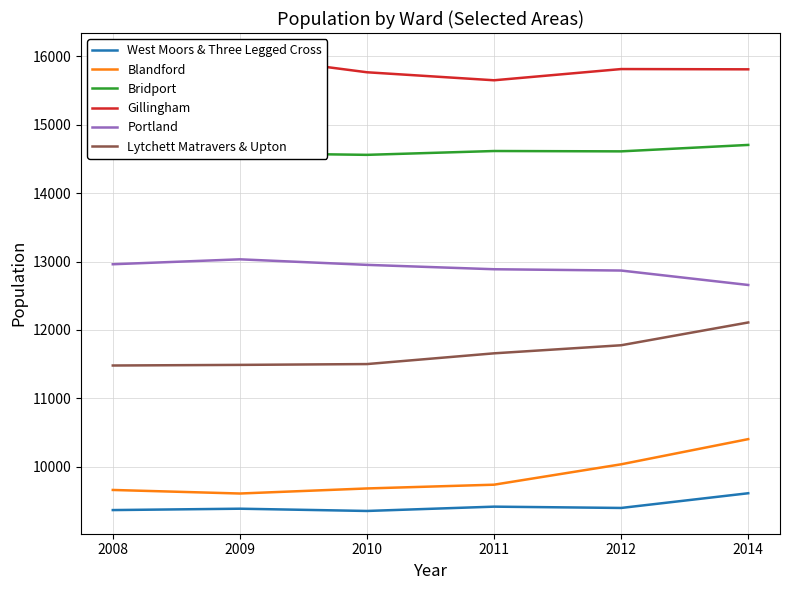

Reading left to right, list all the values displayed in this chart.

West Moors & Three Legged Cross: 2008=9368	2009=9388	2010=9355	2011=9418	2012=9399	2014=9614
Blandford: 2008=9662	2009=9610	2010=9684	2011=9739	2012=10037	2014=10405
Bridport: 2008=14702	2009=14584	2010=14560	2011=14616	2012=14611	2014=14705
Gillingham: 2008=15829	2009=16008	2010=15767	2011=15650	2012=15814	2014=15810
Portland: 2008=12961	2009=13033	2010=12952	2011=12888	2012=12869	2014=12658
Lytchett Matravers & Upton: 2008=11481	2009=11490	2010=11502	2011=11659	2012=11777	2014=12110